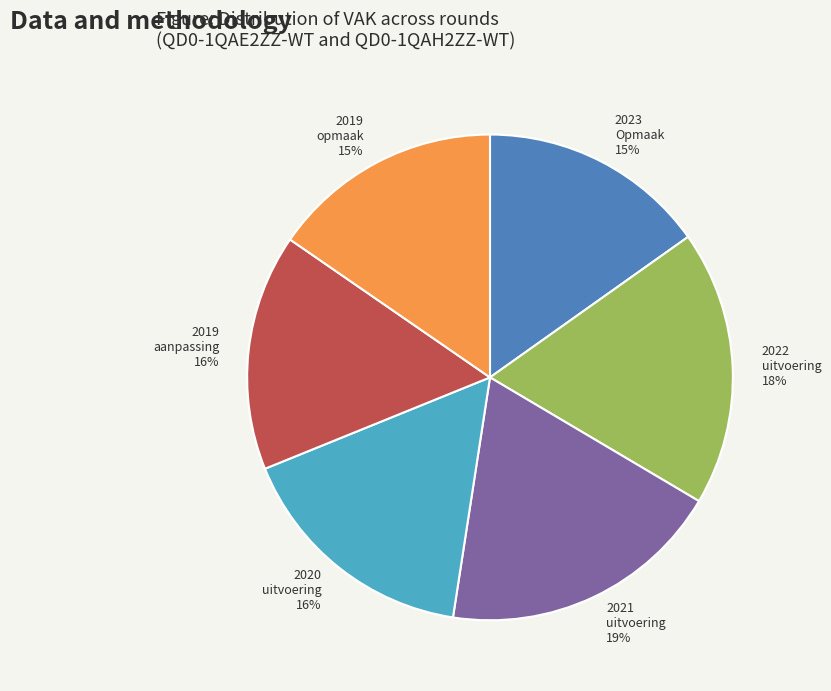

Is the sum of 2021 uitvoering 19% and 2020 uitvoering 16% greater than half?

No